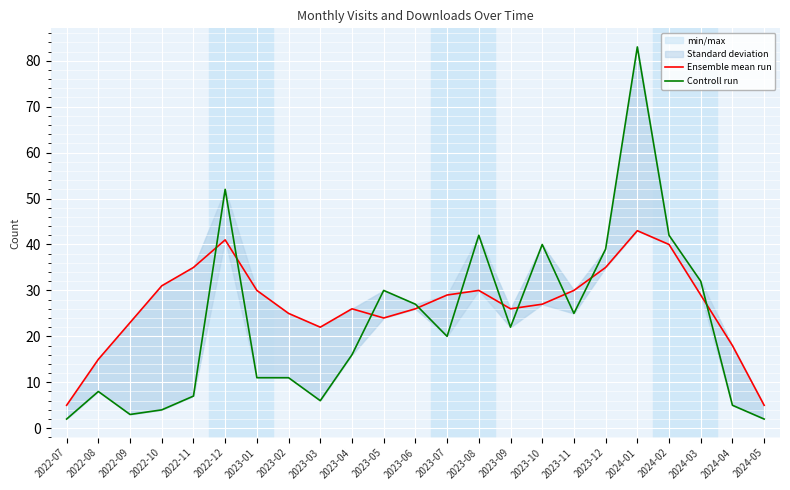

The value of Controll run at 2023-09 is 22. True or false?

True